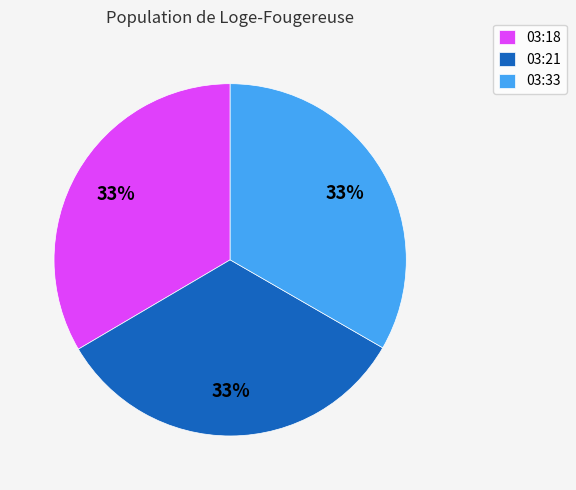

Is there a majority slice in this chart?

No